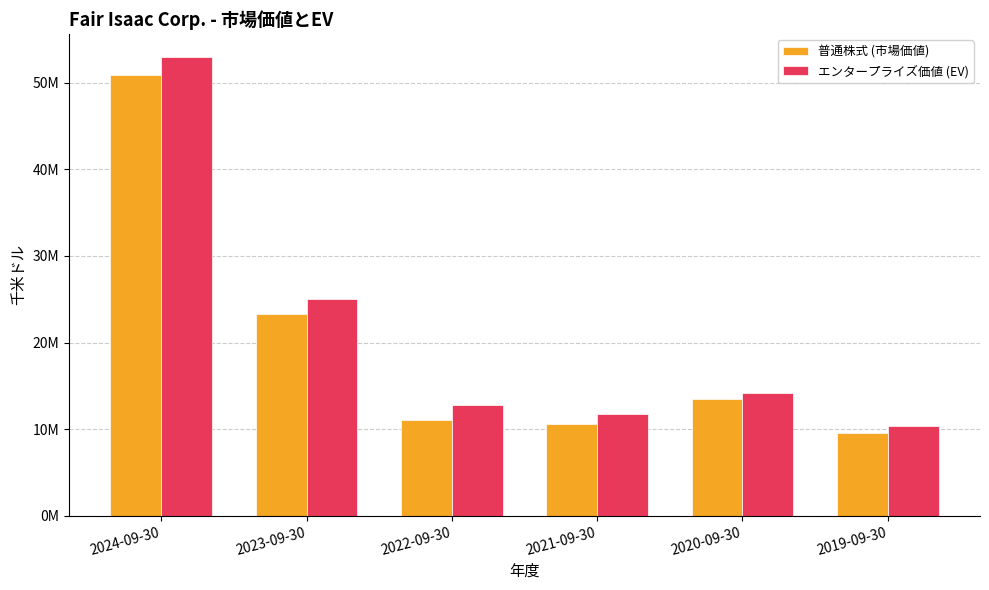

Are the bars horizontal?

No